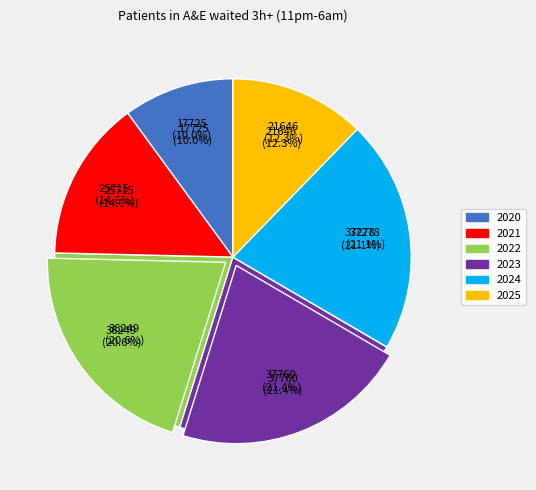

To the nearest percent, what is the difference between the largest and smallest slice percentages?

11%